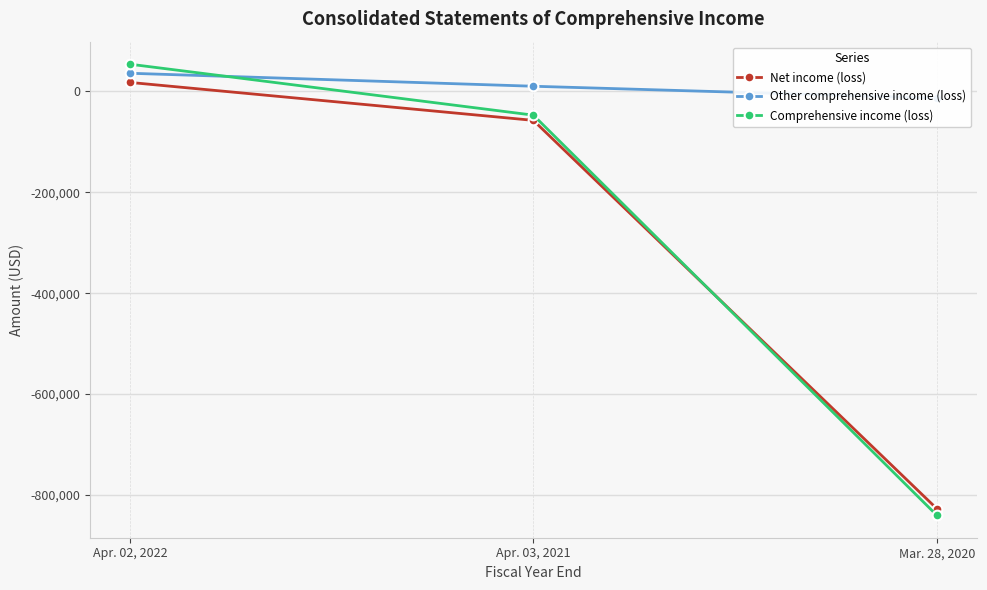

What is the minimum value for Comprehensive income (loss)?

-840289